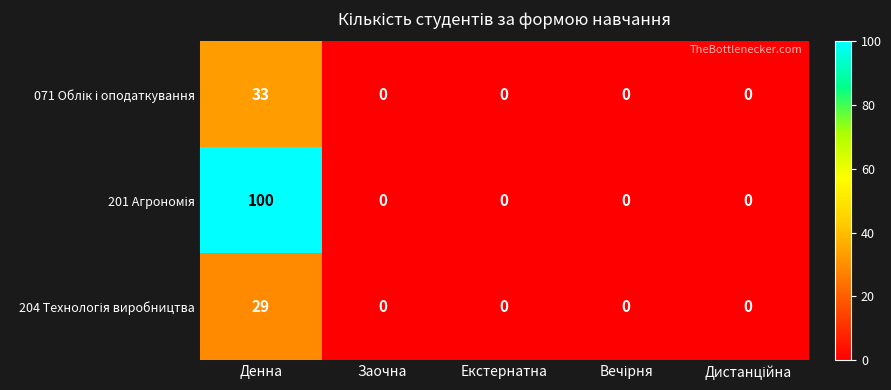

What is the maximum value shown in the chart?

100